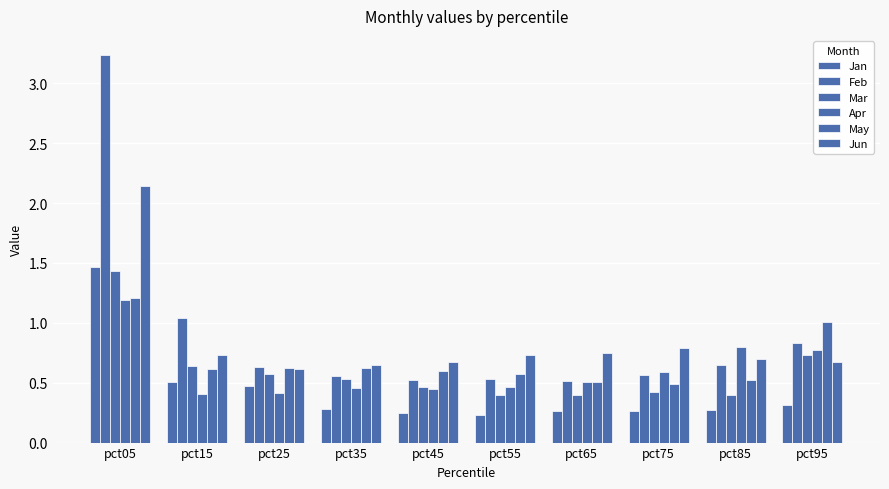

How many categories are shown in the chart?

10